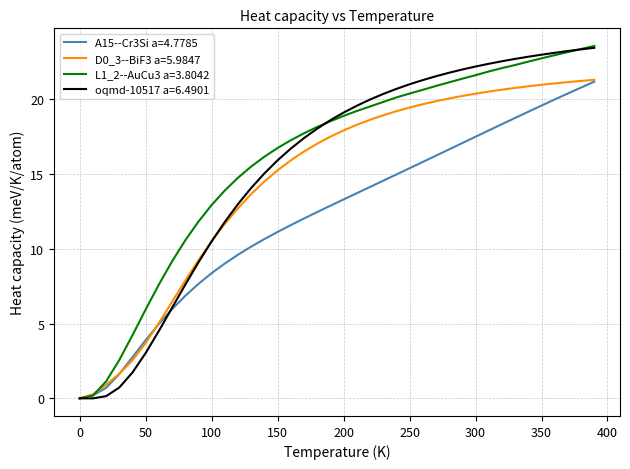

Is it true that D0_3--BiF3 a=5.9847 equals 5.7 at 100?

False